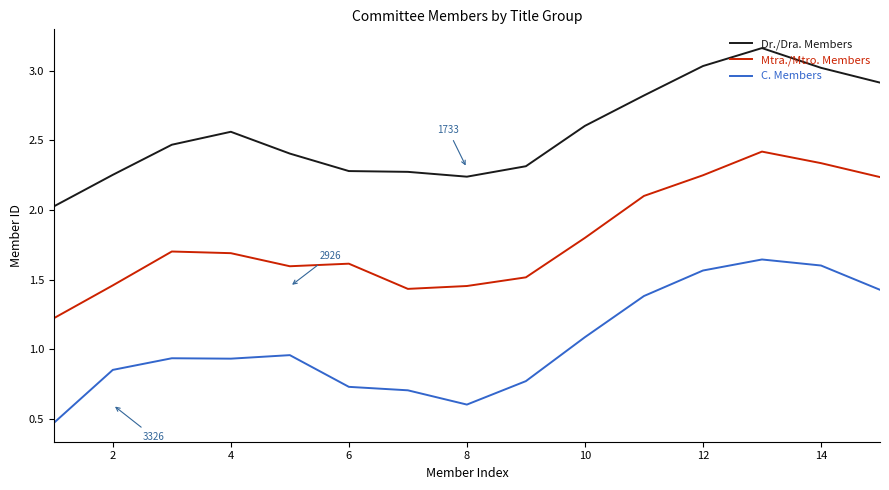

In Dr./Dra. Members, how many points are lower than both neighbors (excluding endpoints)?

1